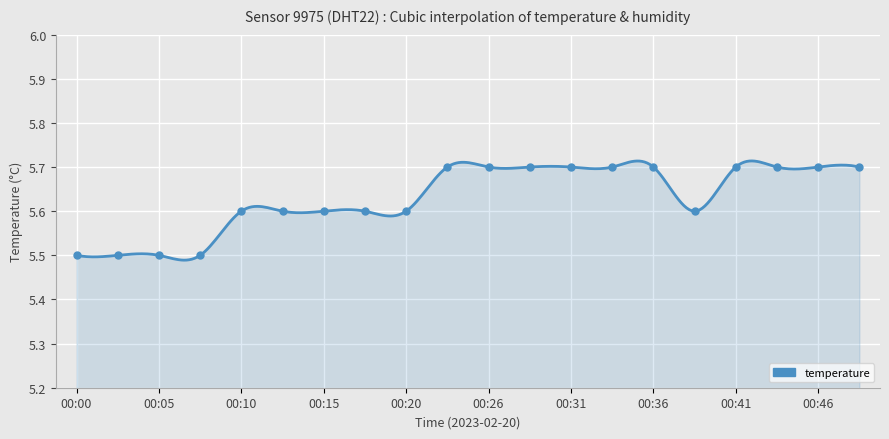

What is the change in value from 00:03 to 00:10?

+0.1